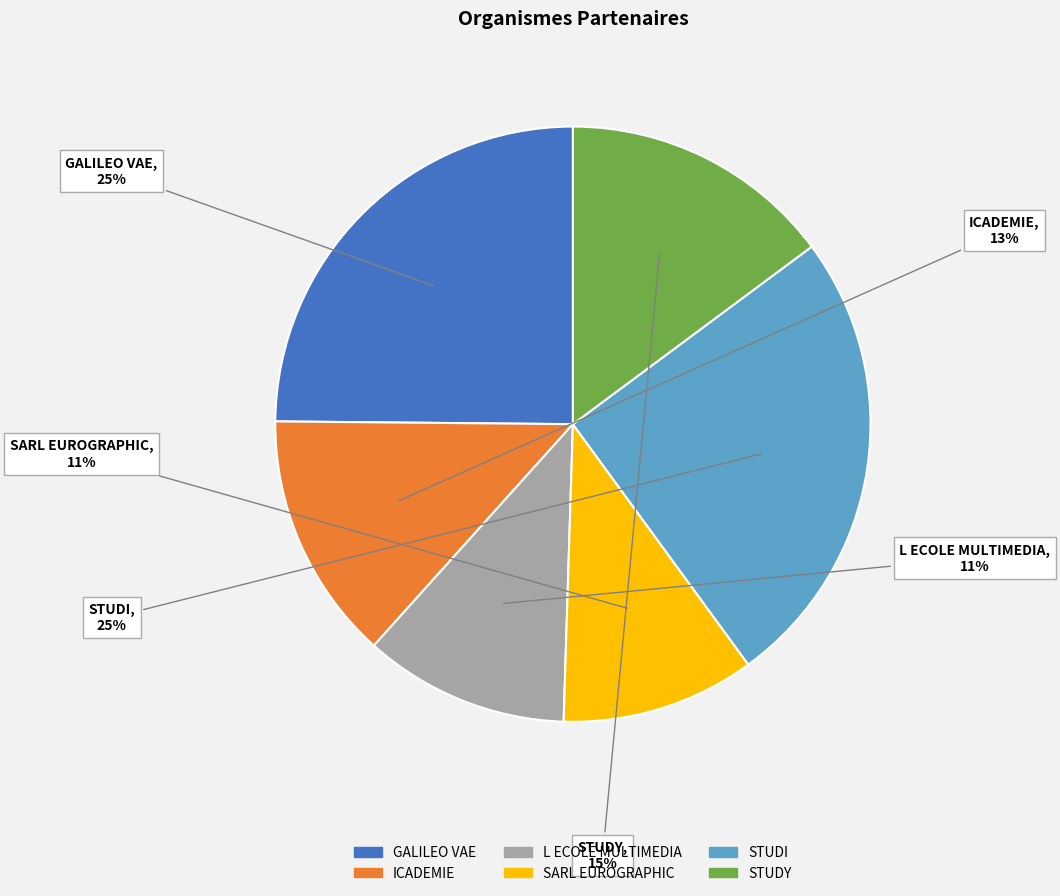

Does any single category account for the majority?

No